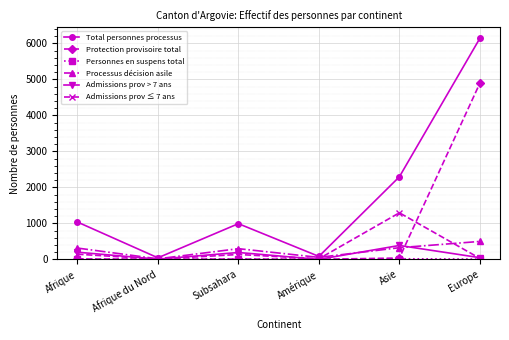

At which category does Processus décision asile reach its first local peak?

Subsahara